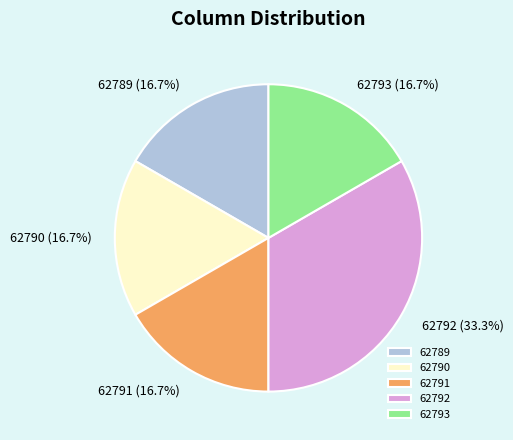

What percentage is NOT represented by 62791?

83.3%